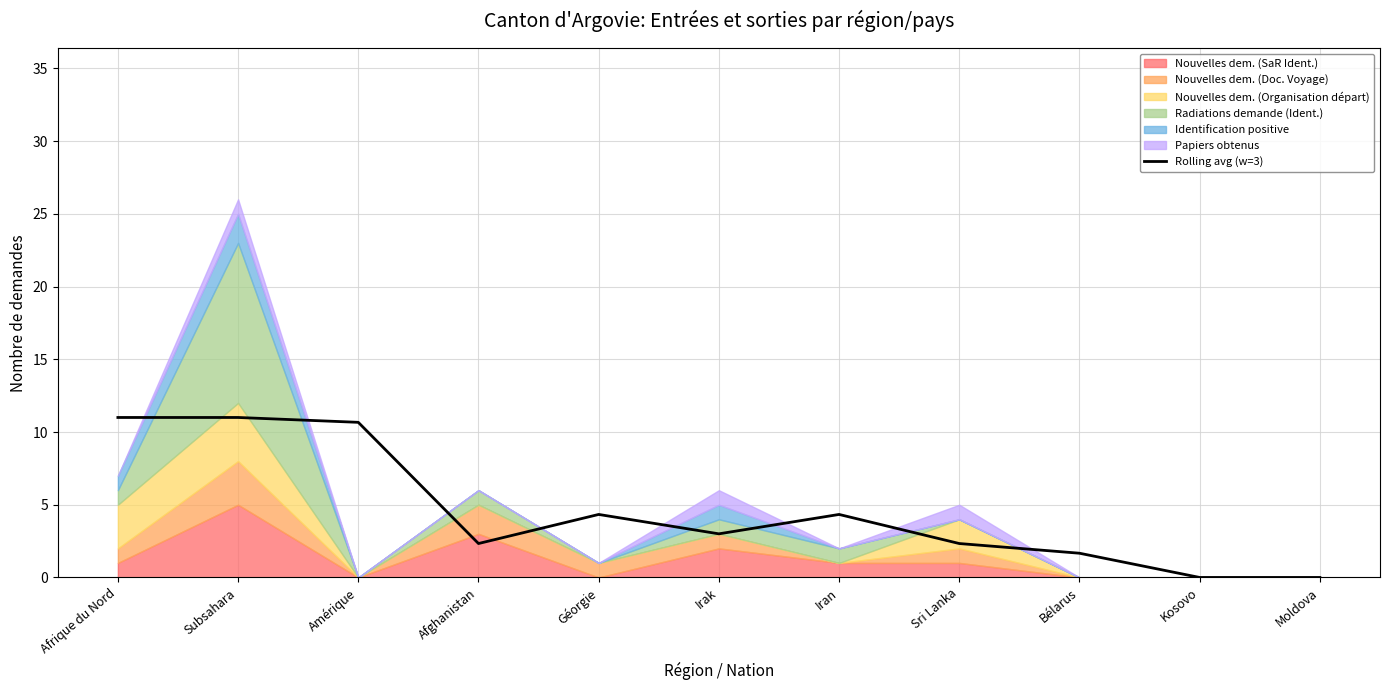

Reading left to right, list all the values displayed in this chart.

11.0	11.0	10.7	2.3	4.3	3.0	4.3	2.3	1.7	0.0	0.0